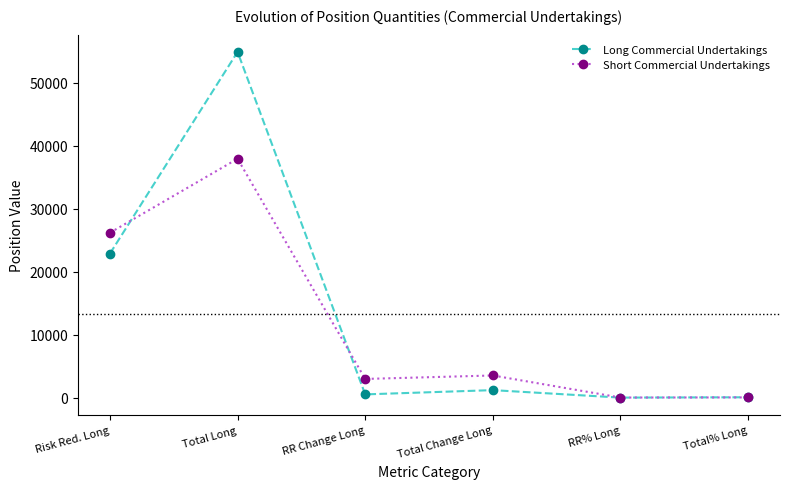

Where do Long Commercial Undertakings and Short Commercial Undertakings first cross each other?

Risk Red. Long and Total Long